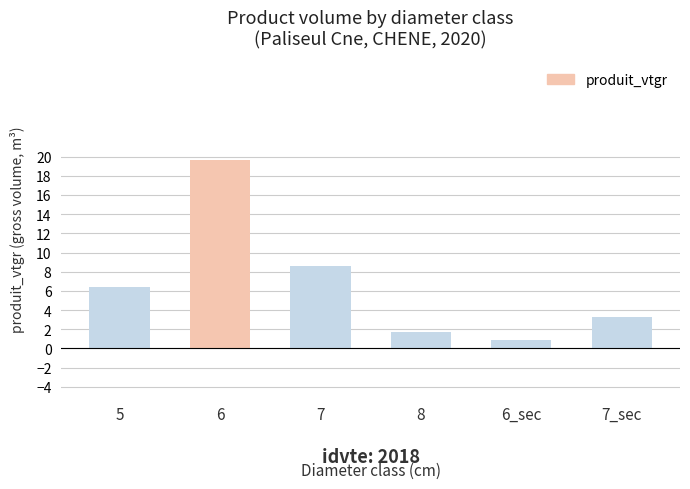

Reading right to left, extract all data points from this chart.

3.3	0.9	1.7	8.6	19.6	6.4